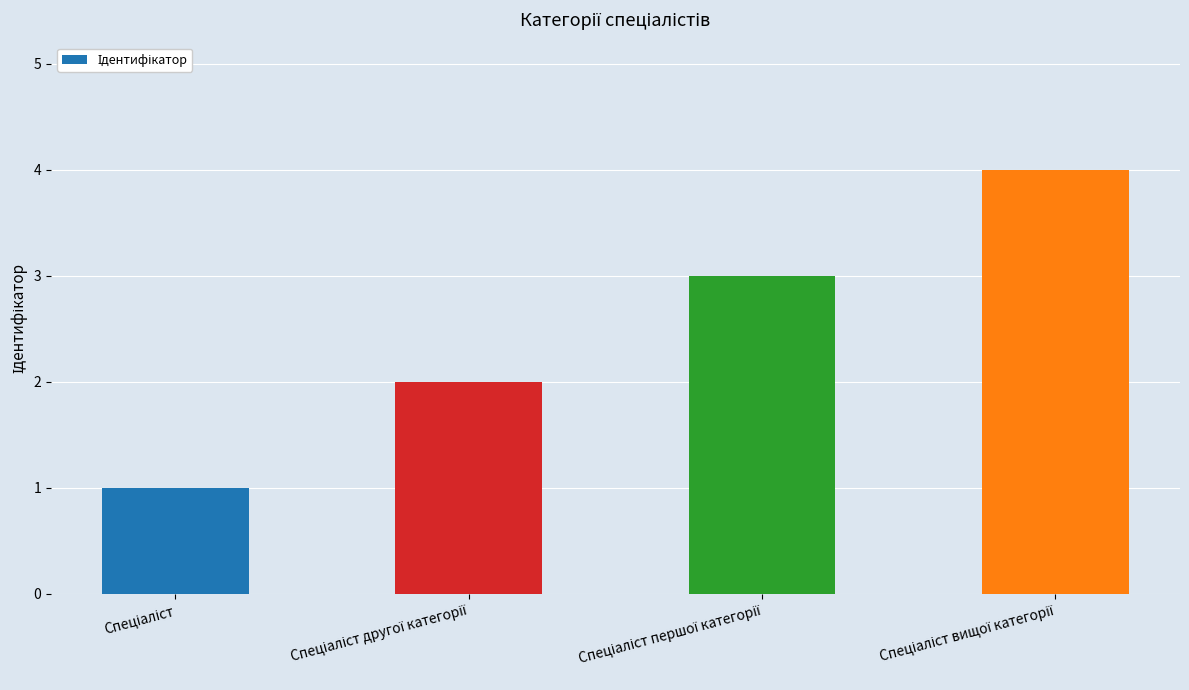

What is the greatest value displayed?

4